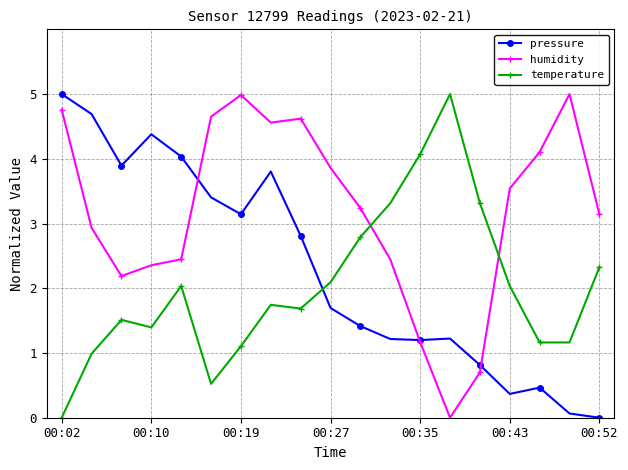

After their last crossing, which series has the higher values: pressure or temperature?

temperature